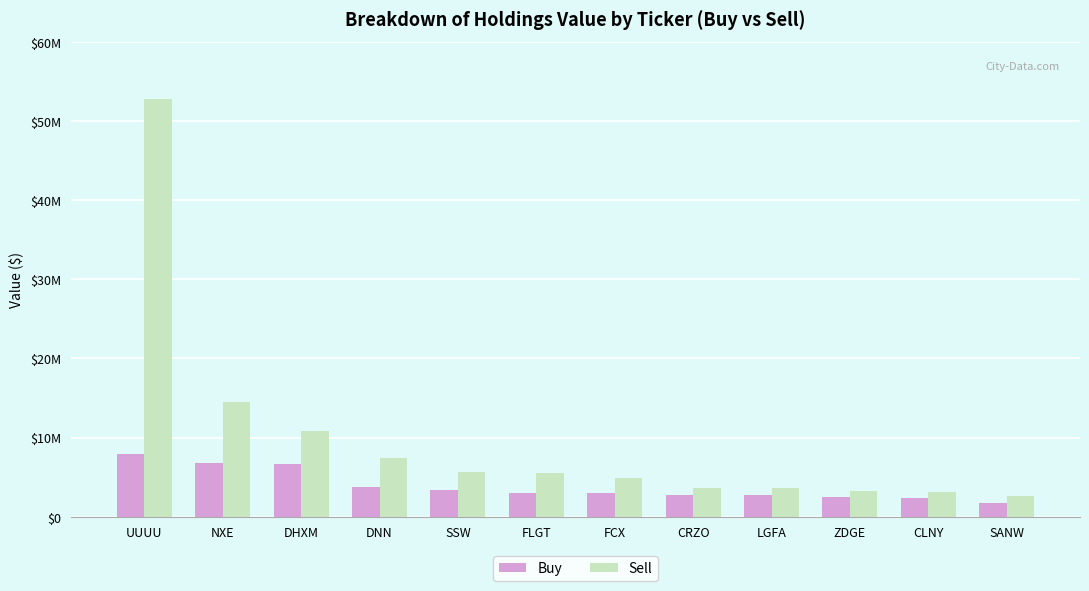

What is the average value of the Sell series?

9800333